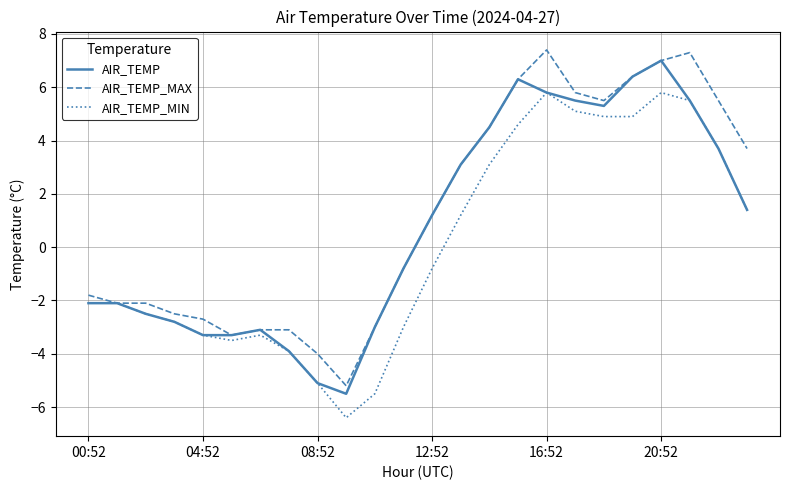

What is the maximum value shown in the chart?

7.4